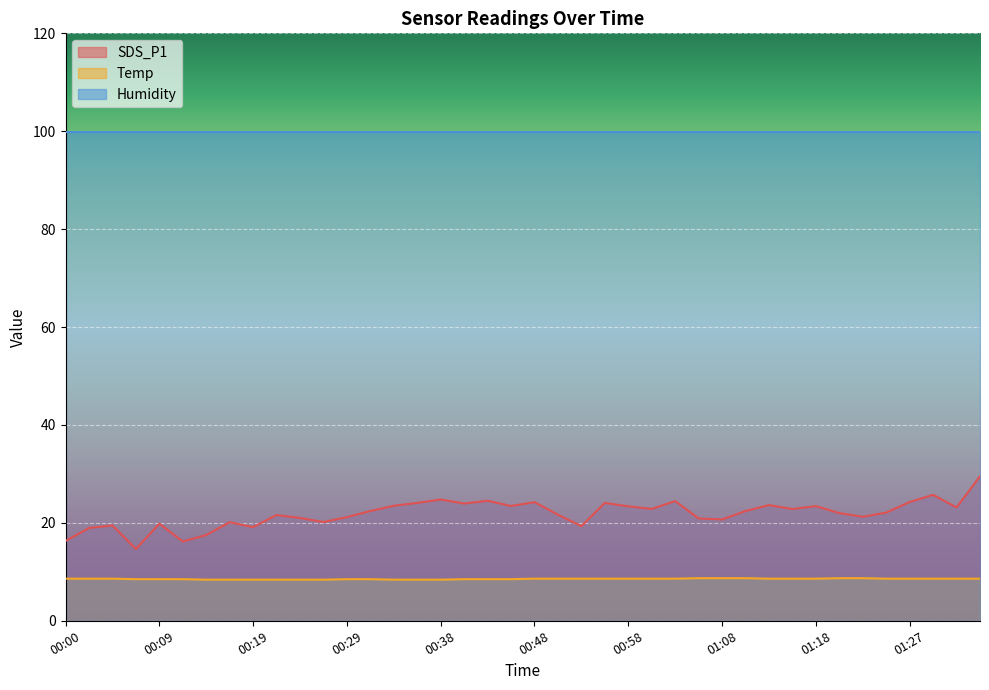

List the series in order of their peak value, lowest first.

Temp, SDS_P1, Humidity